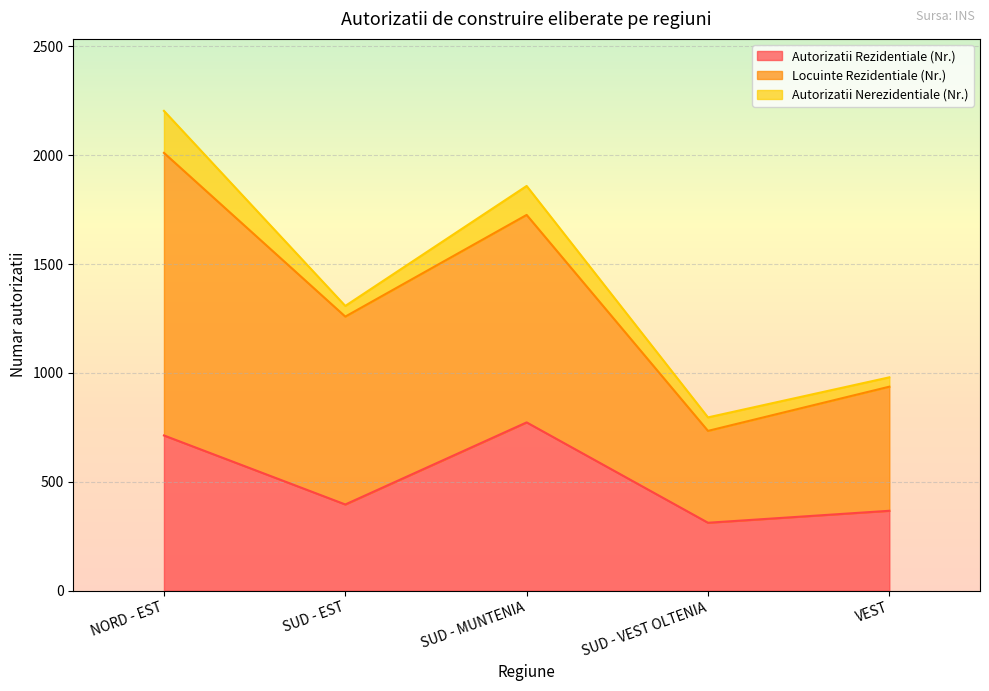

What are all the series names shown in the legend?

Autorizatii Rezidentiale (Nr.), Locuinte Rezidentiale (Nr.), Autorizatii Nerezidentiale (Nr.)